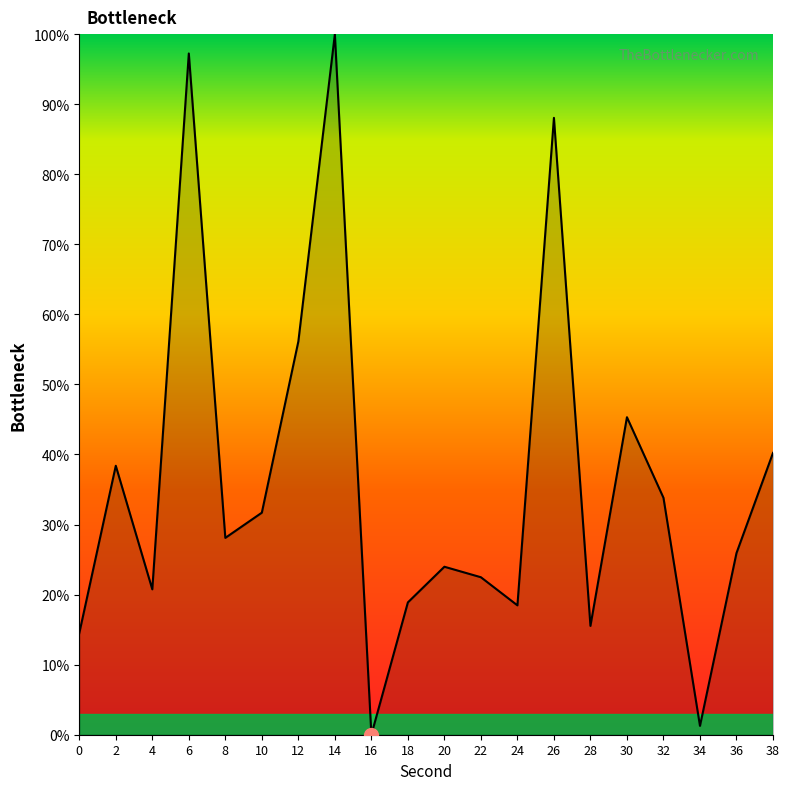

How many values are above zero?

19